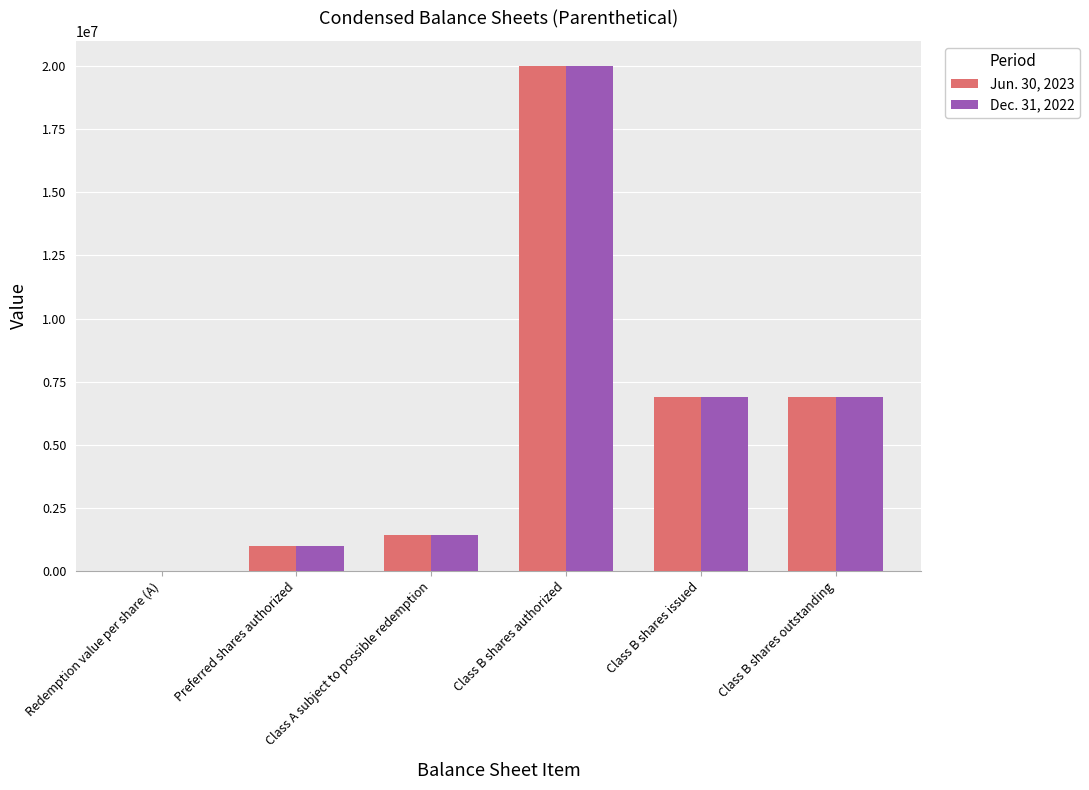

How many series are shown in this chart?

2